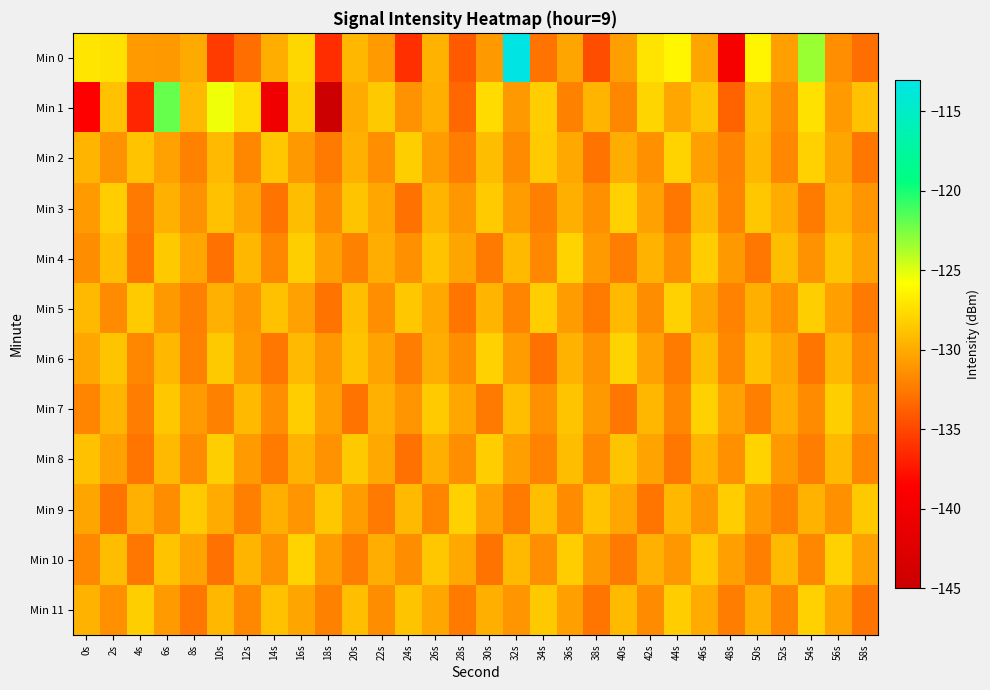

Reading left to right, extract all data points from this chart.

Min 0: 0s=-127.1	2s=-127.3	4s=-130.8	6s=-130.9	8s=-130.0	10s=-135.6	12s=-133.0	14s=-129.8	16s=-127.8	18s=-136.3	20s=-129.4	22s=-130.9	24s=-136.2	26s=-129.7	28s=-134.1	30s=-130.9	32s=-113.1	34s=-132.8	36s=-130.3	38s=-134.7	40s=-130.7	42s=-127.2	44s=-126.2	46s=-130.3	48s=-139.5	50s=-126.3	52s=-130.5	54s=-123.3	56s=-131.4	58s=-133.0
Min 1: 0s=-138.5	2s=-128.9	4s=-136.7	6s=-122.0	8s=-129.3	10s=-125.4	12s=-127.5	14s=-140.4	16s=-128.2	18s=-145.3	20s=-130.0	22s=-128.5	24s=-131.2	26s=-129.8	28s=-133.4	30s=-127.6	32s=-130.9	34s=-128.3	36s=-132.1	38s=-129.5	40s=-131.8	42s=-127.9	44s=-130.2	46s=-128.7	48s=-133.6	50s=-129.1	52s=-131.5	54s=-127.3	56s=-130.8	58s=-128.9
Min 2: 0s=-129.5	2s=-131.2	4s=-128.8	6s=-130.5	8s=-132.1	10s=-129.3	12s=-131.8	14s=-128.6	16s=-130.9	18s=-132.5	20s=-129.7	22s=-131.4	24s=-128.2	26s=-130.7	28s=-132.3	30s=-129.1	32s=-131.6	34s=-128.4	36s=-130.1	38s=-132.8	40s=-129.9	42s=-131.3	44s=-128.0	46s=-130.6	48s=-132.0	50s=-129.4	52s=-131.7	54s=-128.1	56s=-130.3	58s=-132.6
Min 3: 0s=-130.8	2s=-128.3	4s=-132.5	6s=-129.7	8s=-131.2	10s=-128.9	12s=-130.4	14s=-132.8	16s=-129.1	18s=-131.6	20s=-128.7	22s=-130.2	24s=-132.9	26s=-129.5	28s=-131.0	30s=-128.4	32s=-130.7	34s=-132.2	36s=-129.8	38s=-131.3	40s=-128.1	42s=-130.5	44s=-132.6	46s=-129.3	48s=-131.9	50s=-128.6	52s=-130.0	54s=-132.4	56s=-129.6	58s=-131.1
Min 4: 0s=-131.5	2s=-129.0	4s=-132.7	6s=-128.5	8s=-130.2	10s=-132.9	12s=-129.4	14s=-131.8	16s=-128.2	18s=-130.6	20s=-132.1	22s=-129.9	24s=-131.3	26s=-128.8	28s=-130.3	30s=-132.5	32s=-129.2	34s=-131.7	36s=-128.0	38s=-130.8	40s=-132.3	42s=-129.6	44s=-131.4	46s=-128.3	48s=-130.9	50s=-132.6	52s=-129.1	54s=-131.2	56s=-128.7	58s=-130.4
Min 5: 0s=-129.3	2s=-131.6	4s=-128.4	6s=-130.9	8s=-132.2	10s=-129.7	12s=-131.1	14s=-128.9	16s=-130.5	18s=-132.8	20s=-129.0	22s=-131.4	24s=-128.6	26s=-130.1	28s=-132.7	30s=-129.5	32s=-131.9	34s=-128.3	36s=-130.7	38s=-132.4	40s=-129.2	42s=-131.5	44s=-128.1	46s=-130.3	48s=-132.0	50s=-129.8	52s=-131.3	54s=-128.2	56s=-130.6	58s=-132.5
Min 6: 0s=-130.2	2s=-128.7	4s=-131.8	6s=-129.4	8s=-132.1	10s=-128.5	12s=-130.9	14s=-132.6	16s=-129.3	18s=-131.0	20s=-128.8	22s=-130.4	24s=-132.3	26s=-129.9	28s=-131.5	30s=-128.1	32s=-130.7	34s=-132.9	36s=-129.6	38s=-131.2	40s=-128.0	42s=-130.5	44s=-132.4	46s=-129.1	48s=-131.7	50s=-128.9	52s=-130.3	54s=-132.7	56s=-129.4	58s=-131.6
Min 7: 0s=-131.9	2s=-129.5	4s=-132.3	6s=-128.6	8s=-130.8	10s=-132.1	12s=-129.2	14s=-131.4	16s=-128.3	18s=-130.6	20s=-132.8	22s=-129.7	24s=-131.1	26s=-128.4	28s=-130.2	30s=-132.5	32s=-129.0	34s=-131.3	36s=-128.7	38s=-130.9	40s=-132.6	42s=-129.4	44s=-131.8	46s=-128.1	48s=-130.5	50s=-132.2	52s=-129.9	54s=-131.6	56s=-128.2	58s=-130.7
Min 8: 0s=-128.9	2s=-130.5	4s=-132.7	6s=-129.3	8s=-131.6	10s=-128.2	12s=-130.8	14s=-132.4	16s=-129.6	18s=-131.2	20s=-128.5	22s=-130.1	24s=-132.9	26s=-129.8	28s=-131.4	30s=-128.3	32s=-130.6	34s=-132.0	36s=-129.1	38s=-131.7	40s=-128.7	42s=-130.4	44s=-132.6	46s=-129.5	48s=-131.3	50s=-128.0	52s=-130.9	54s=-132.3	56s=-129.2	58s=-131.8
Min 9: 0s=-130.3	2s=-132.8	4s=-129.7	6s=-131.5	8s=-128.4	10s=-130.0	12s=-132.2	14s=-129.8	16s=-131.1	18s=-128.6	20s=-130.7	22s=-132.5	24s=-129.3	26s=-131.9	28s=-128.1	30s=-130.5	32s=-132.4	34s=-129.0	36s=-131.6	38s=-128.8	40s=-130.2	42s=-132.7	44s=-129.4	46s=-131.0	48s=-128.3	50s=-130.8	52s=-132.1	54s=-129.6	56s=-131.3	58s=-128.5
Min 10: 0s=-131.7	2s=-129.1	4s=-132.6	6s=-128.8	8s=-130.4	10s=-132.9	12s=-129.5	14s=-131.2	16s=-128.0	18s=-130.7	20s=-132.3	22s=-129.9	24s=-131.5	26s=-128.6	28s=-130.1	30s=-132.8	32s=-129.2	34s=-131.4	36s=-128.3	38s=-130.9	40s=-132.5	42s=-129.7	44s=-131.0	46s=-128.4	48s=-130.6	50s=-132.2	52s=-129.3	54s=-131.8	56s=-128.1	58s=-130.5
Min 11: 0s=-129.6	2s=-131.3	4s=-128.2	6s=-130.8	8s=-132.6	10s=-129.4	12s=-131.7	14s=-128.9	16s=-130.3	18s=-132.1	20s=-129.0	22s=-131.5	24s=-128.7	26s=-130.2	28s=-132.4	30s=-129.8	32s=-131.1	34s=-128.5	36s=-130.6	38s=-132.7	40s=-129.2	42s=-131.6	44s=-128.3	46s=-130.0	48s=-132.3	50s=-129.7	52s=-131.9	54s=-128.1	56s=-130.4	58s=-132.8